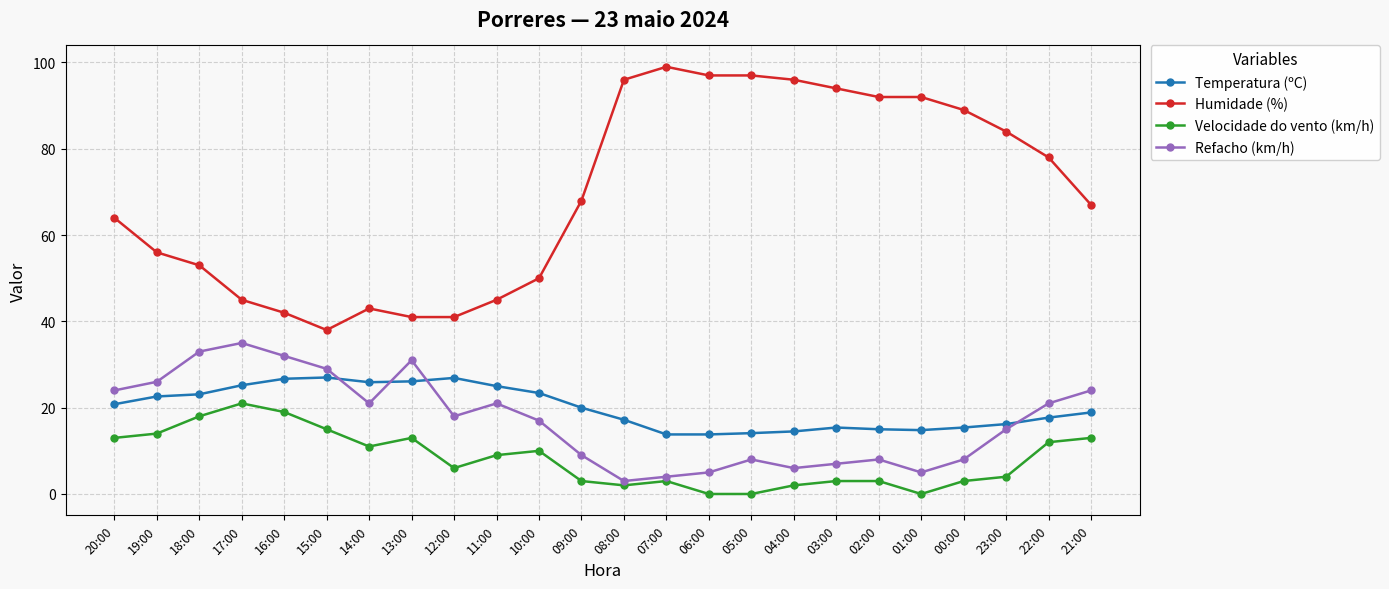

How many data points in Velocidade do vento (km/h) are less than 9?

12